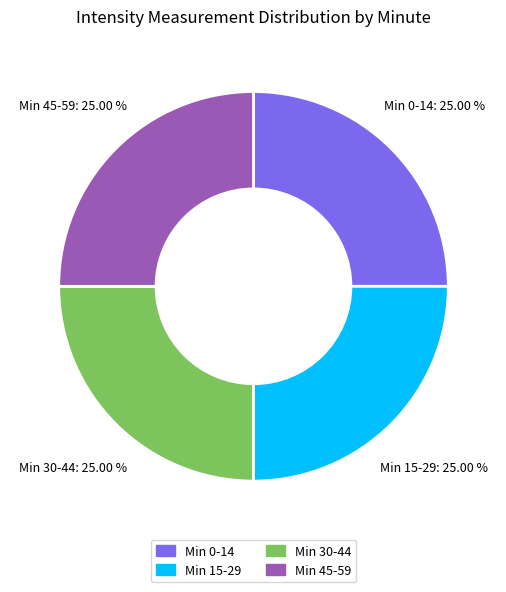

Is there any slice that represents more than half of the pie?

No